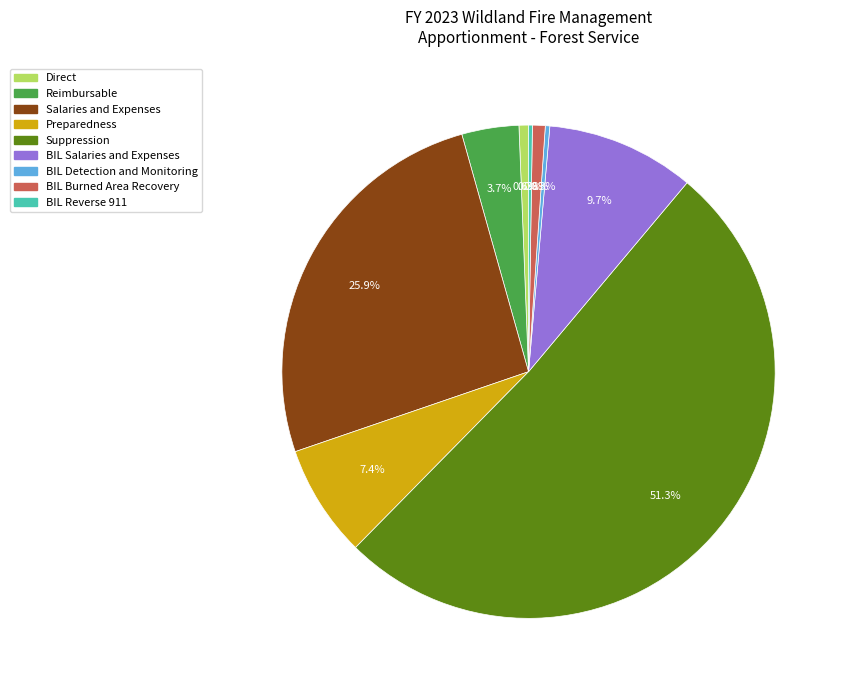

Is there a majority slice in this chart?

Yes